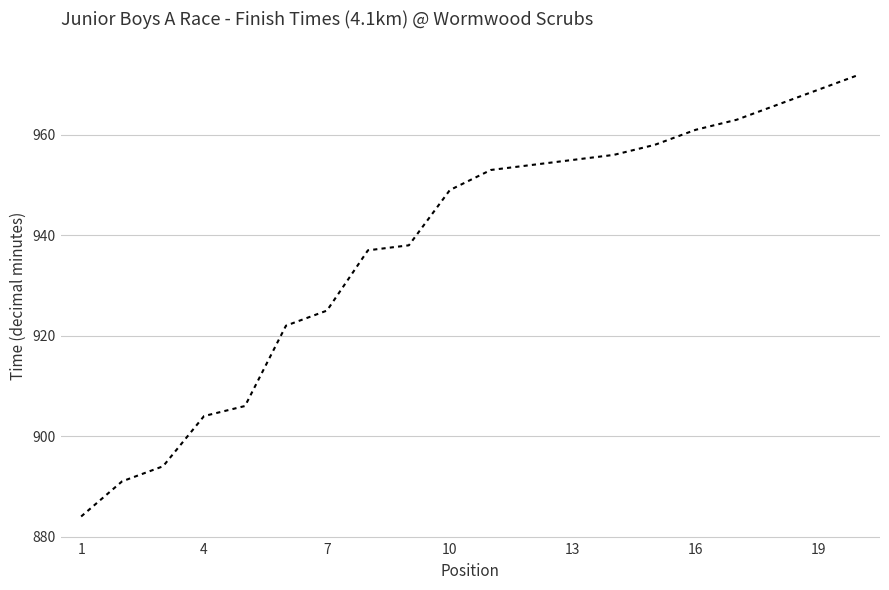

What is the greatest value displayed?

972